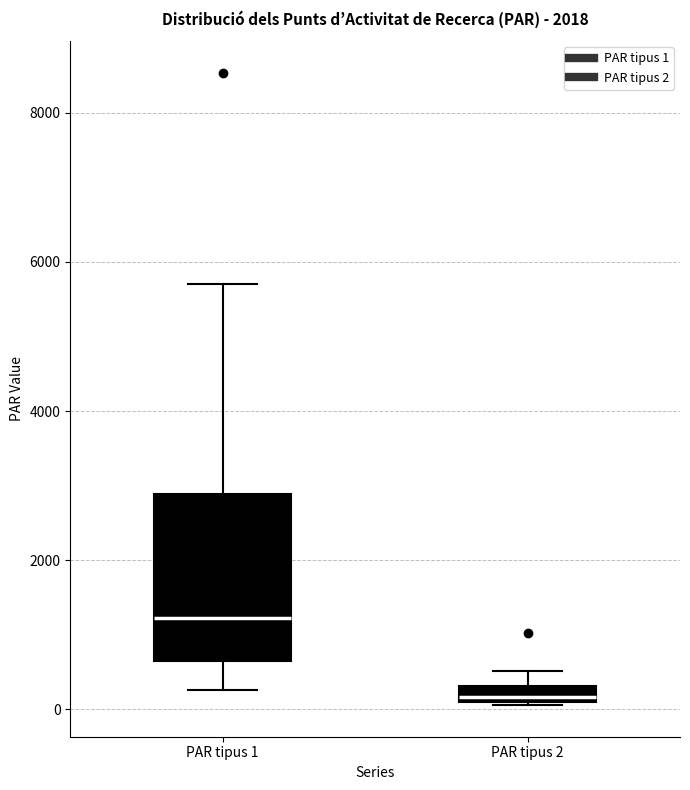

Where does the upper whisker of the box for PAR tipus 1 end on the y-axis? The values are not printed on the chart, so give them approximately, as read against the axis.

5800